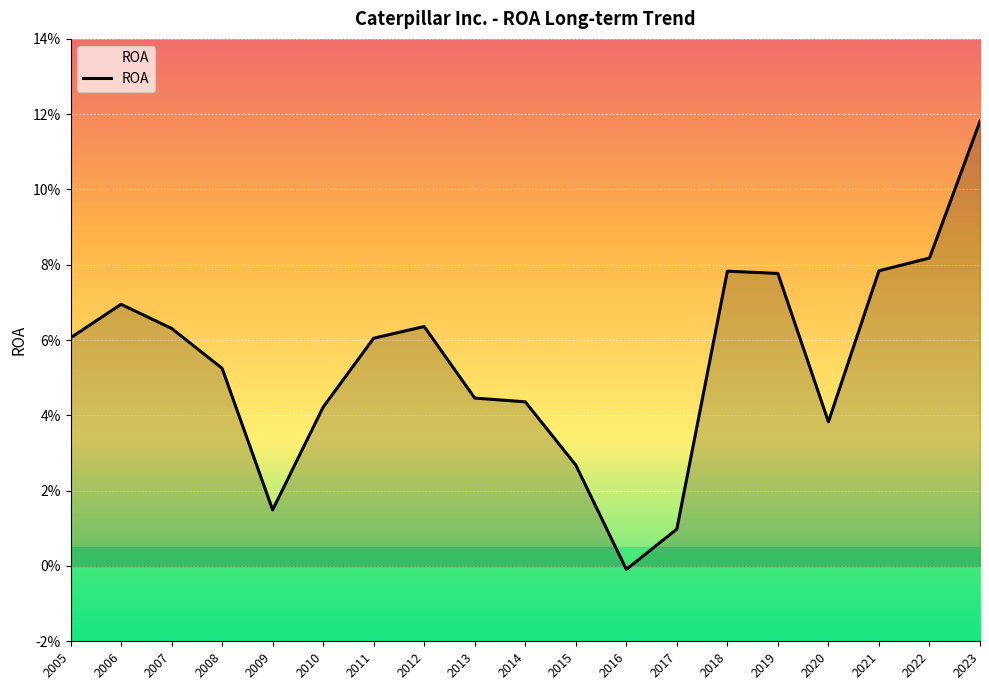

Does the chart have visible grid lines?

Yes